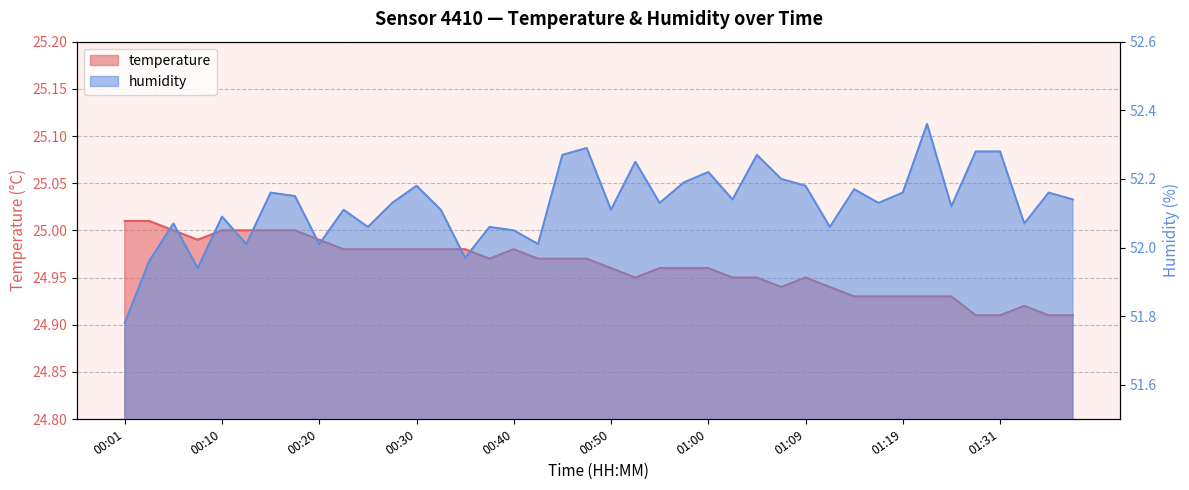

Between 00:45 and 00:23, which is larger?

00:23